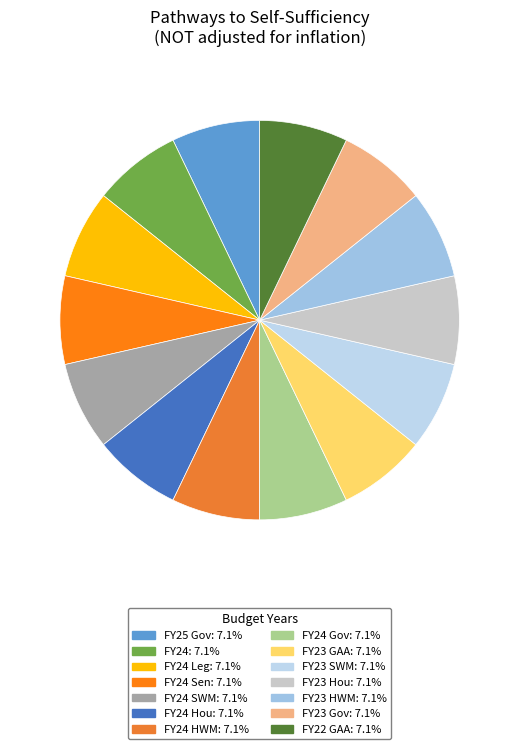

How many slices are in this pie chart?

14